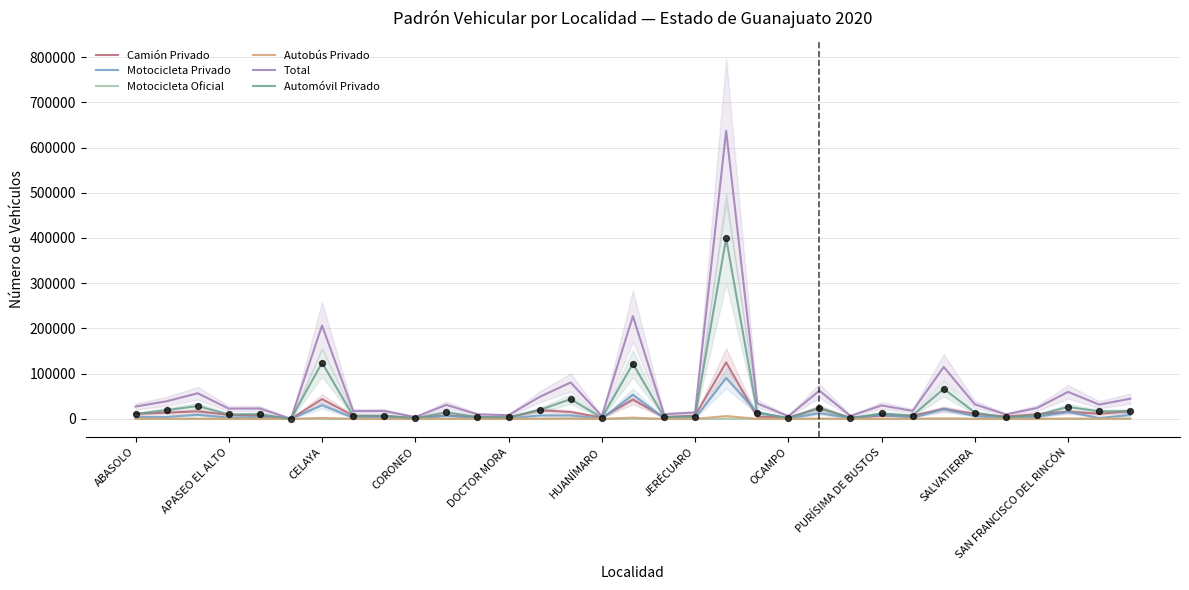

What is the total value across all series at 23?

13071